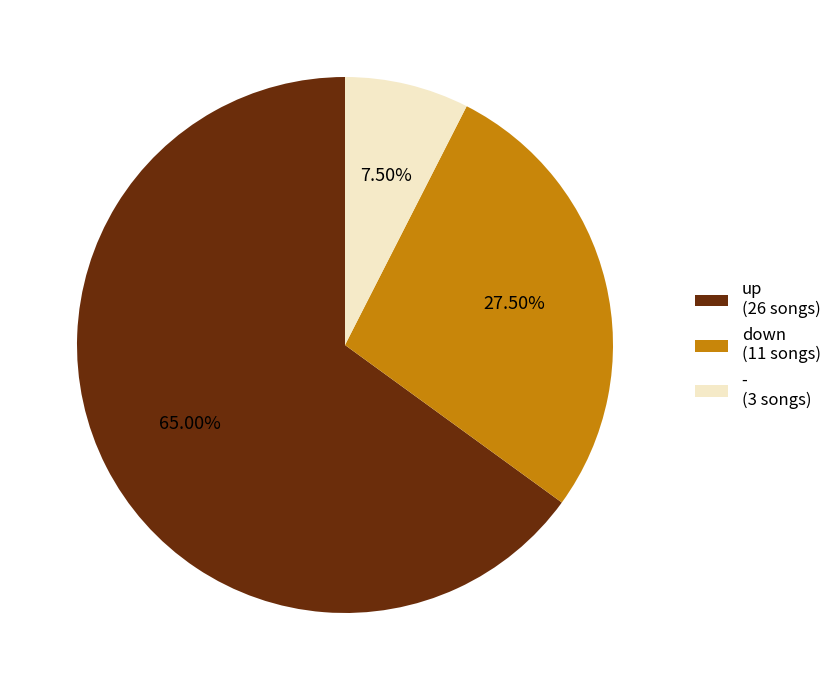

Combined, do down (11 songs) and - (3 songs) account for over 50%?

No